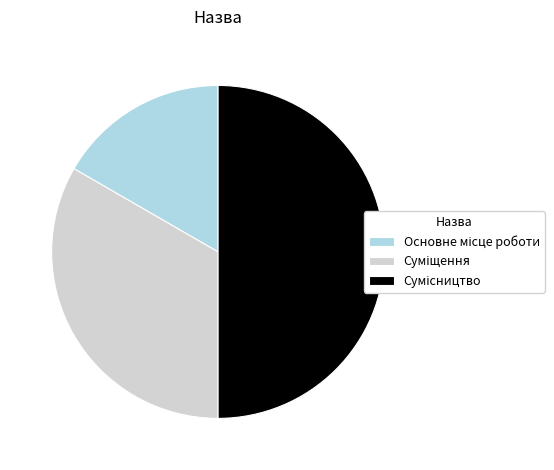

What percentage is the Основне місце роботи slice, to the nearest percent?

17%